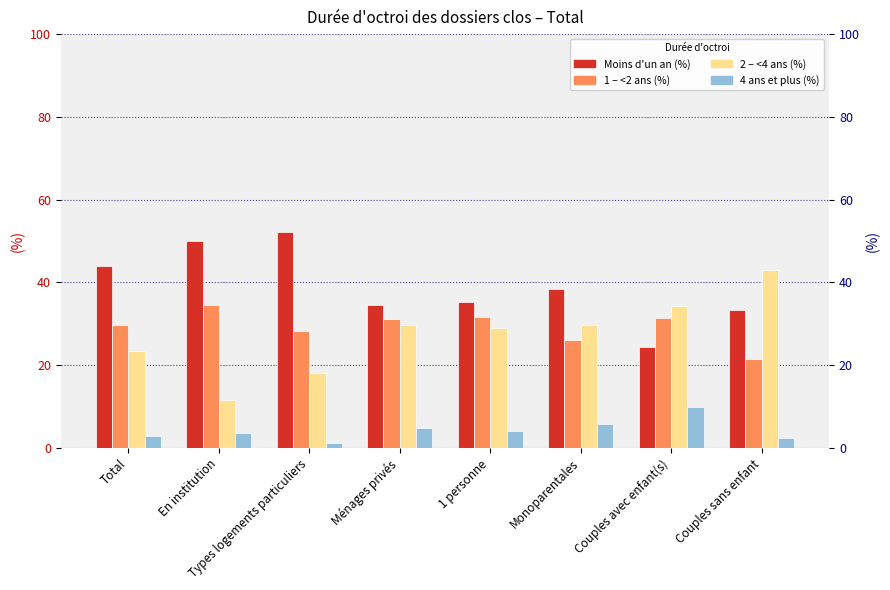

What is the label of the 3rd bar from the left?

Types logements particuliers